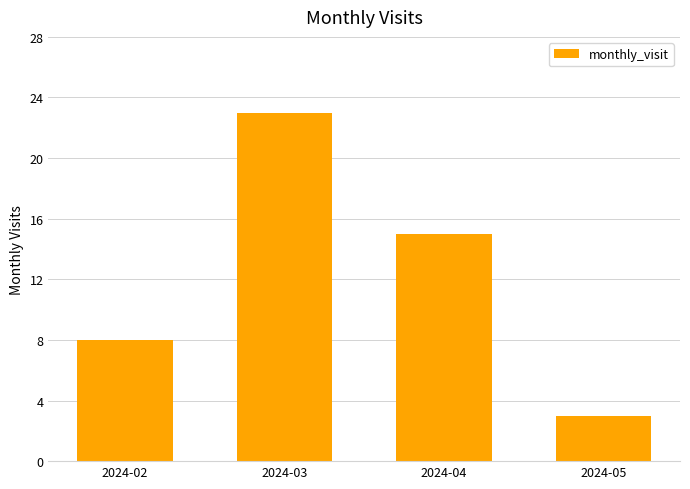

Rank the categories by value from lowest to highest.

2024-05, 2024-02, 2024-04, 2024-03